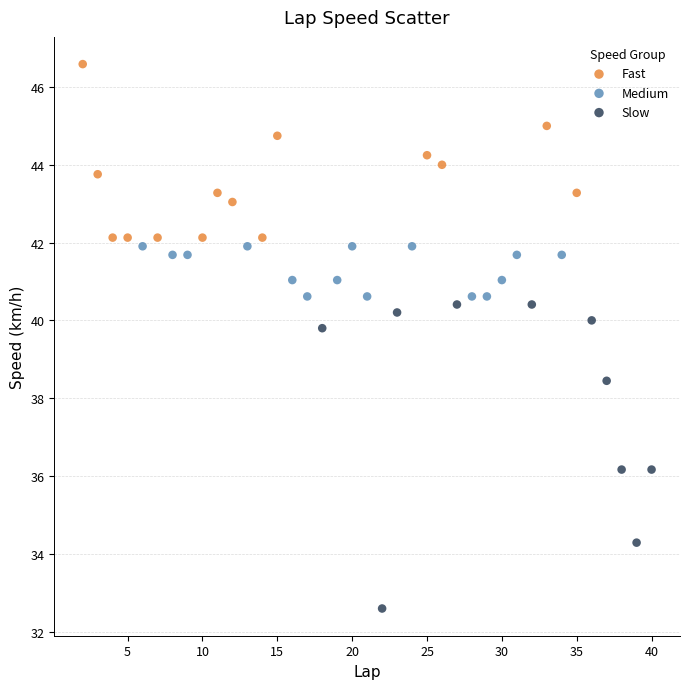

Which series reaches the maximum Y coordinate?

Fast